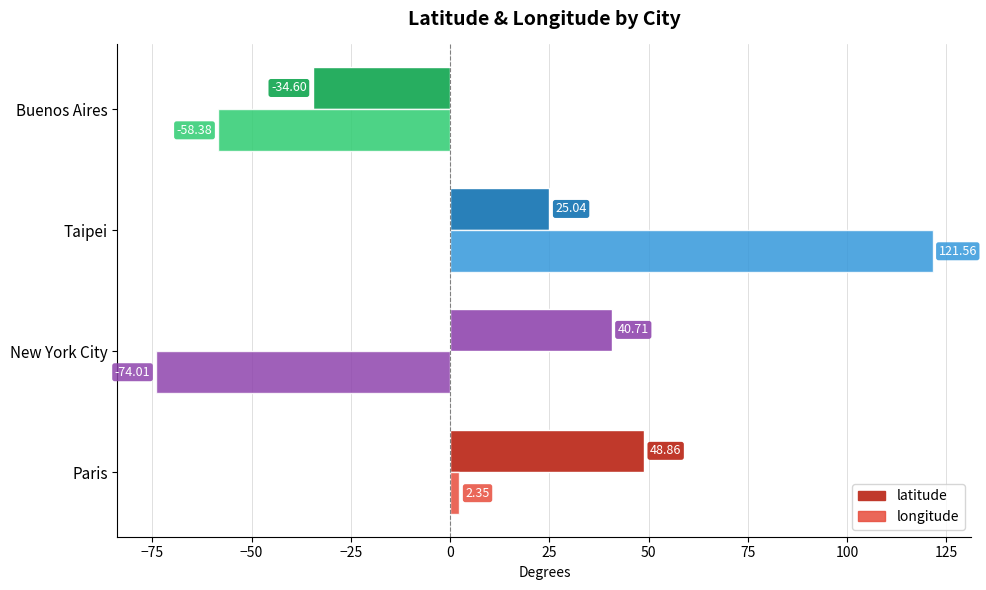

What is the difference between the maximum and second lowest values in the longitude series?

179.9